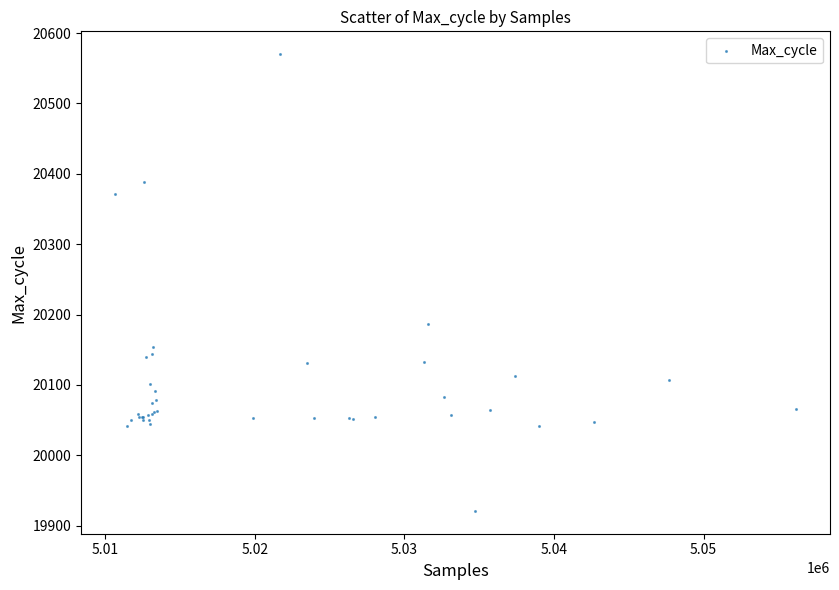

What Y value in the scatter plot is closest to 20245?

20186